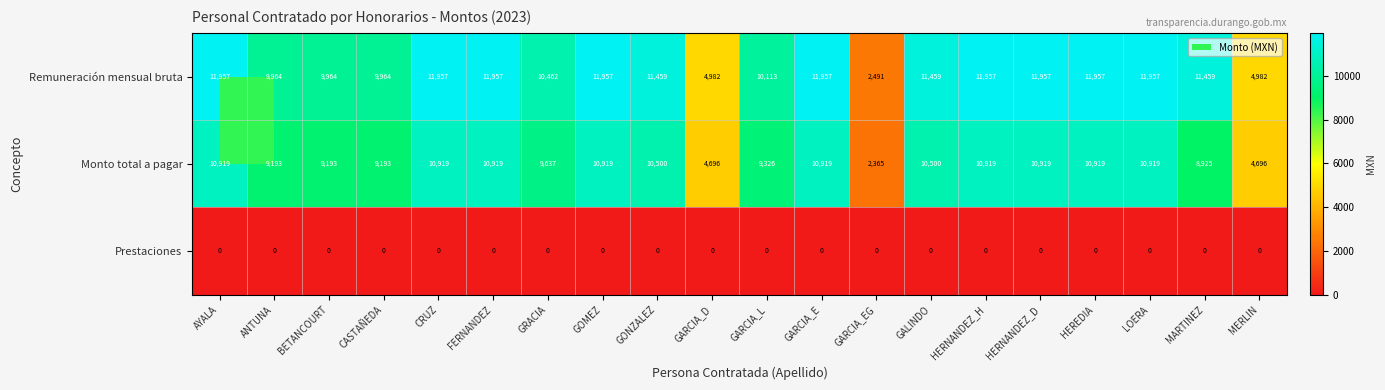

What is the sum of all Remuneración mensual bruta values?

204912